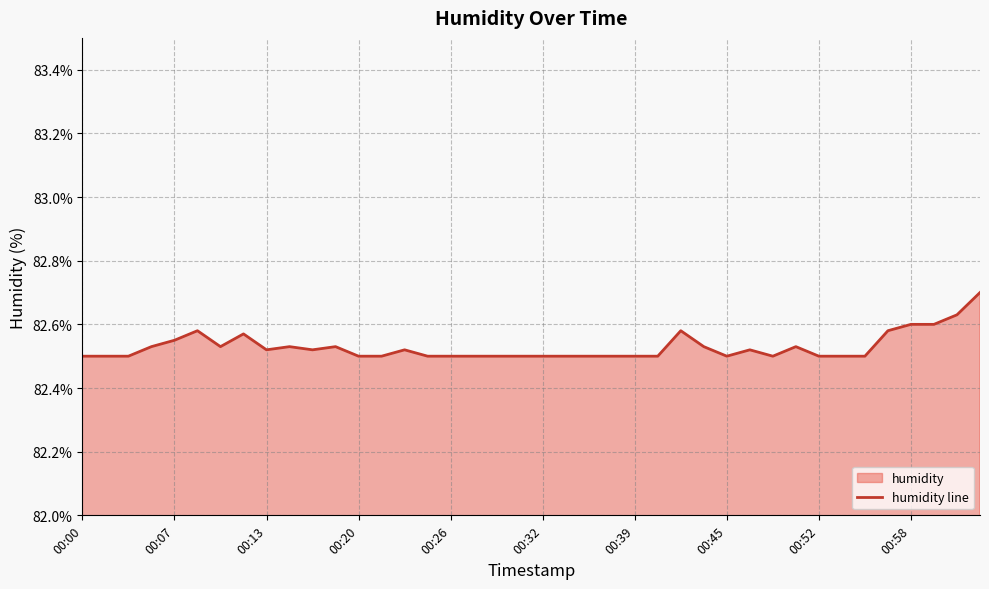

What is the change in value from 33 to 39?

+0.2